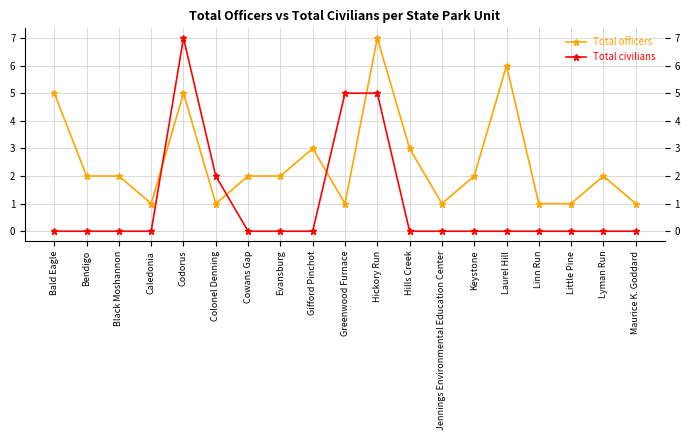

What is the value of the Total officers point at the 11th from the left?

7